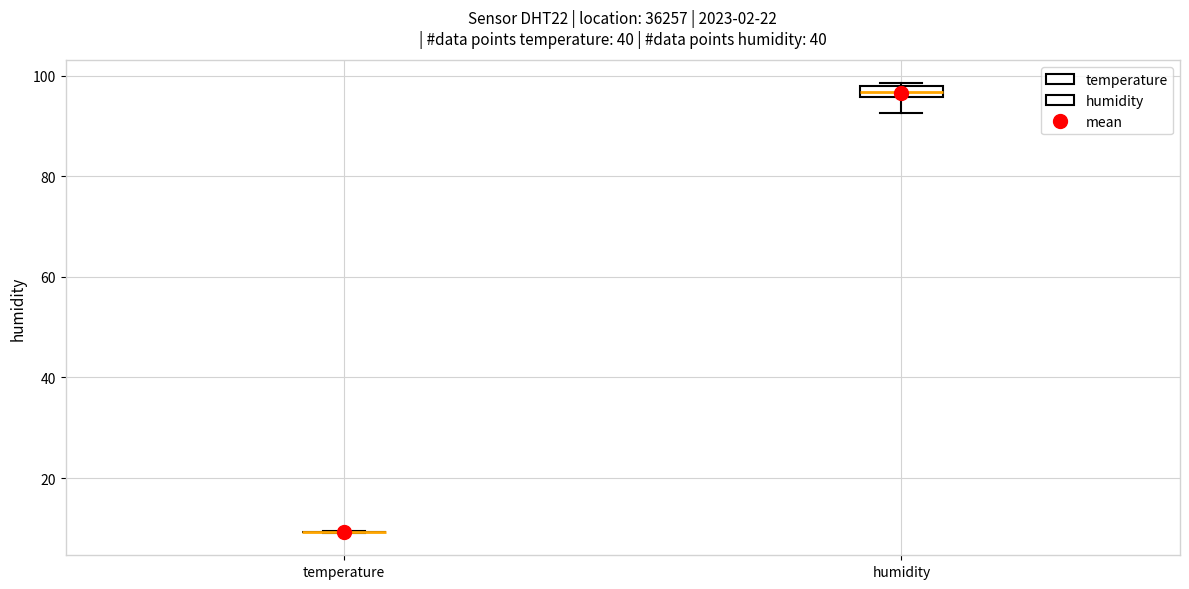

Which box is the tallest, from its lower edge to its upper edge?

humidity